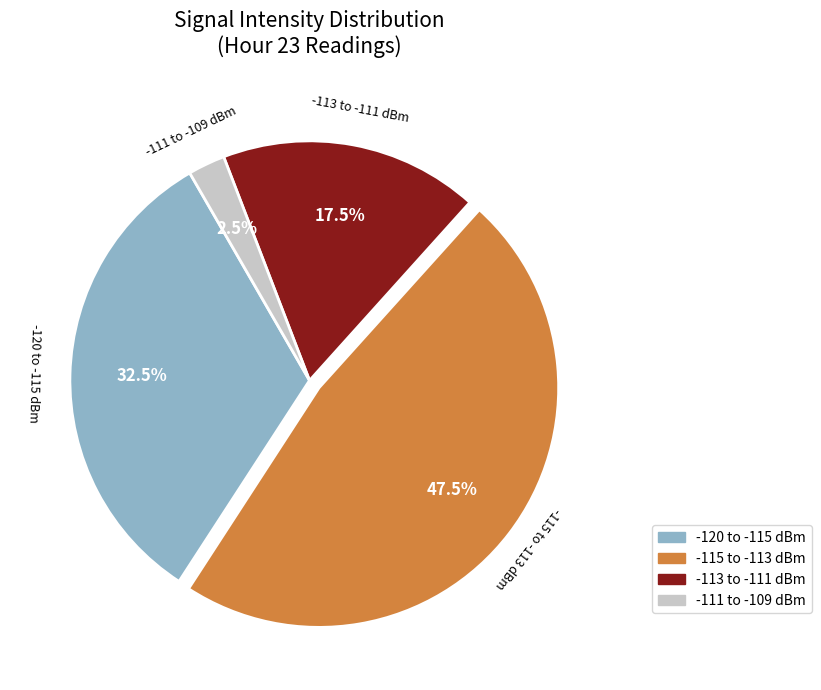

Which slice is the smallest?

-111 to -109 dBm